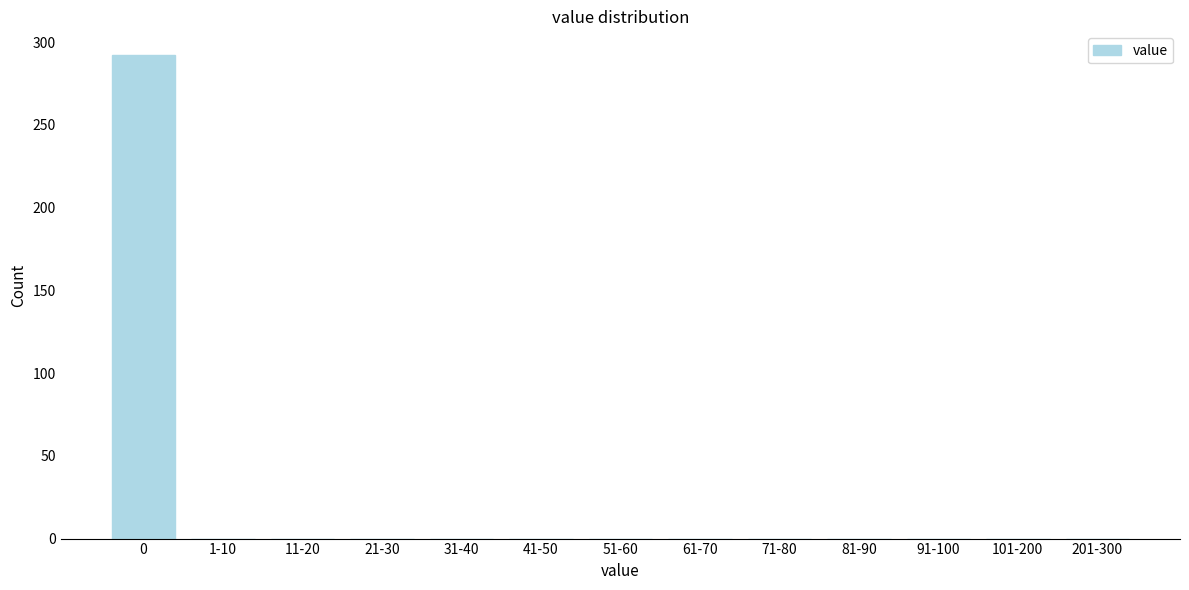

Reading left to right, list all the values displayed in this chart.

0=292	1-10=0	11-20=0	21-30=0	31-40=0	41-50=0	51-60=0	61-70=0	71-80=0	81-90=0	91-100=0	101-200=0	201-300=0